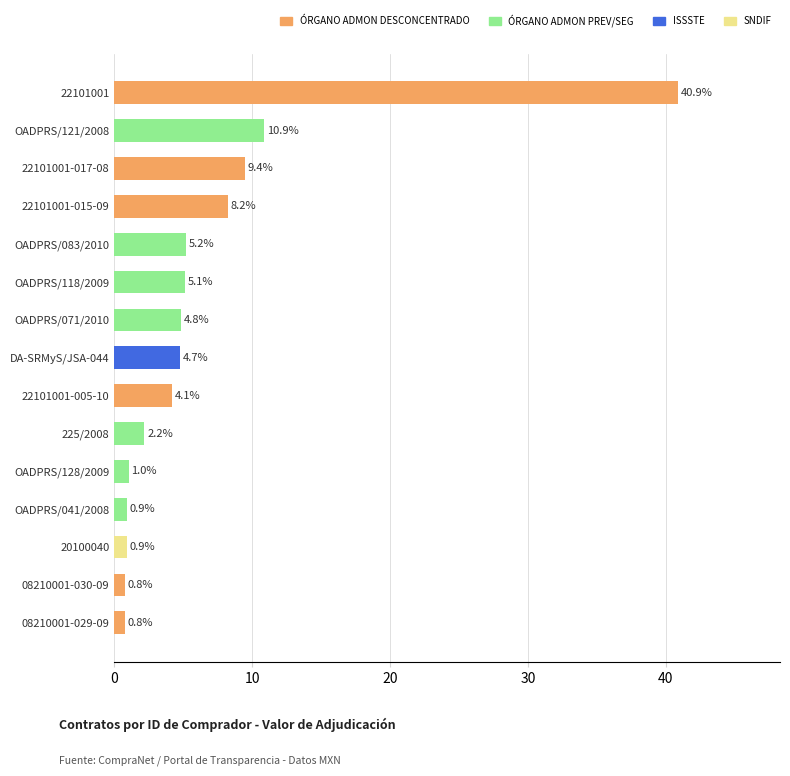

How many categories are shown in the chart?

15